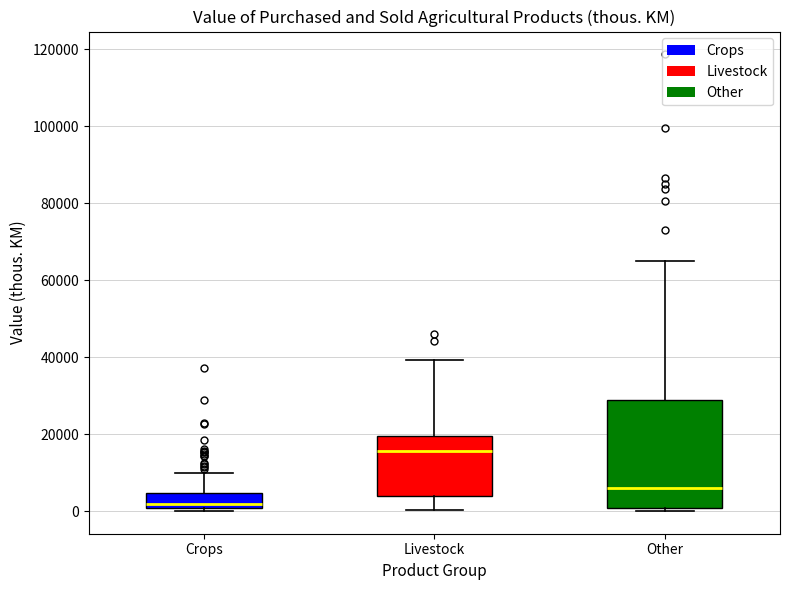

Where is the lower edge of the box for Other on the y-axis? The values are not printed on the chart, so give them approximately, as read against the axis.

0